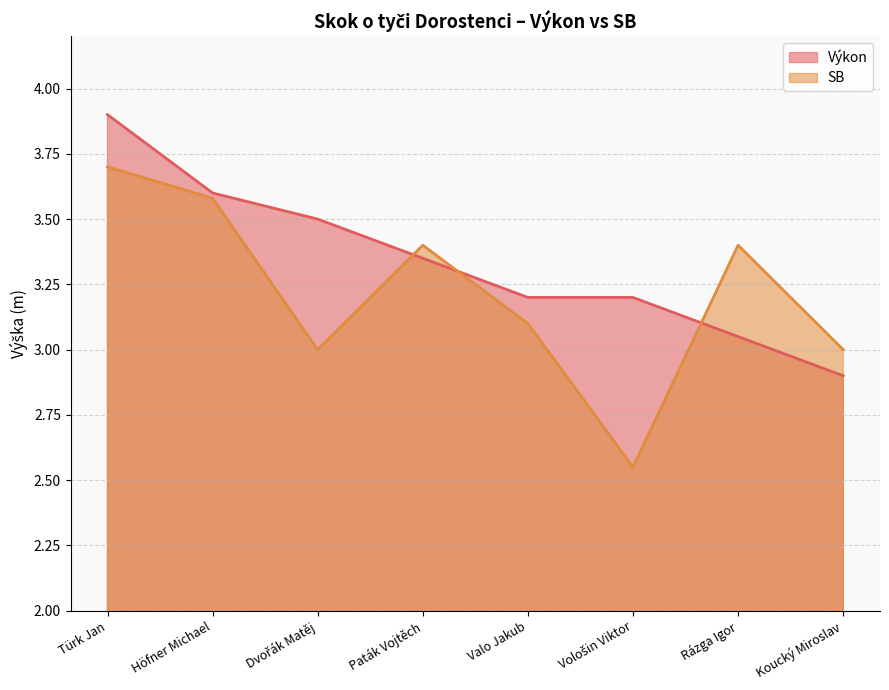

What is the difference between the highest and lowest values at Koucký Miroslav?

0.1